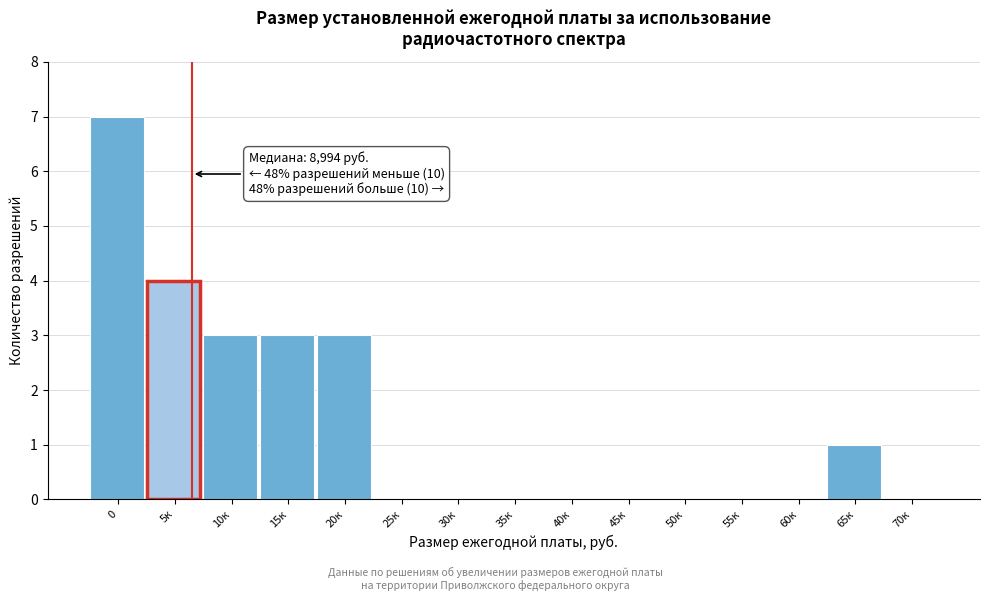

Reading right to left, extract all data points from this chart.

70к=0	65к=1	60к=0	55к=0	50к=0	45к=0	40к=0	35к=0	30к=0	25к=0	20к=3	15к=3	10к=3	5к=4	0=7